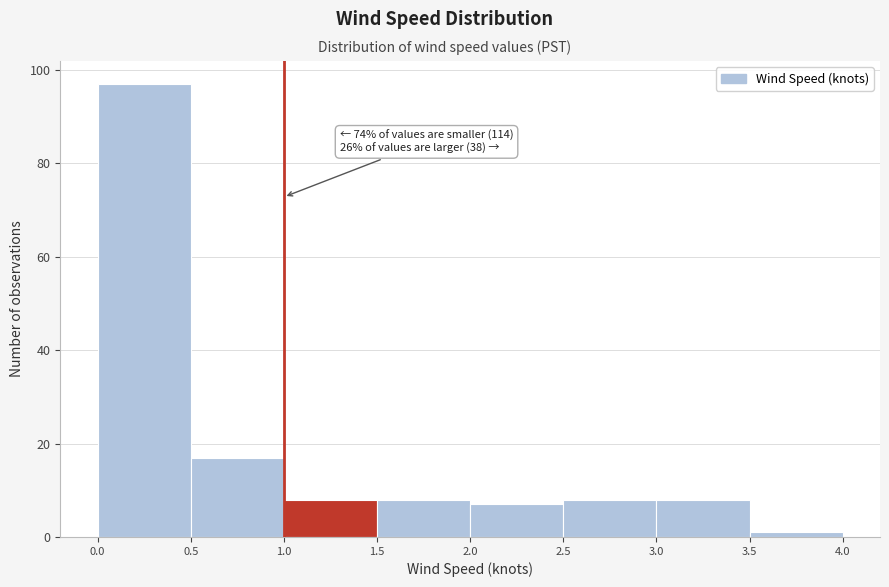

Which range on the x-axis has the tallest bar?

0.0 to 0.5